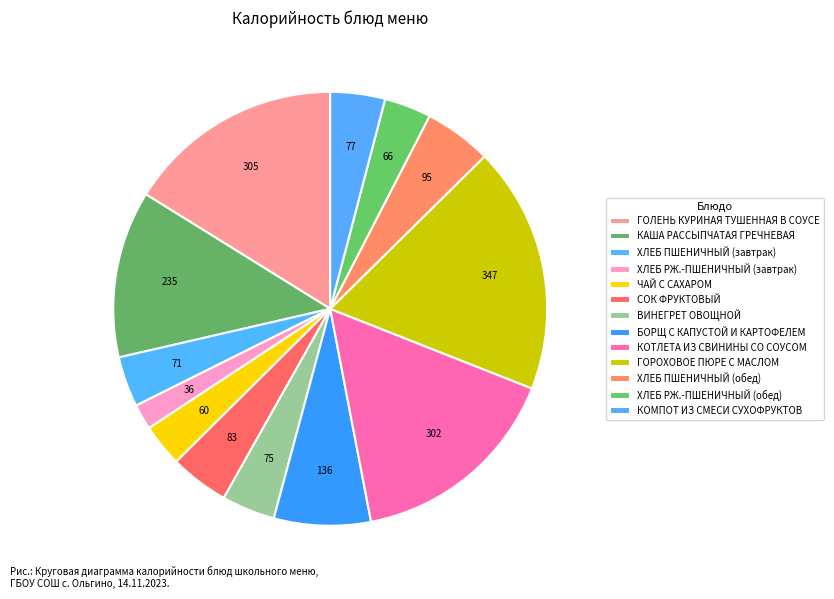

To the nearest percent, what is the average slice percentage?

8%